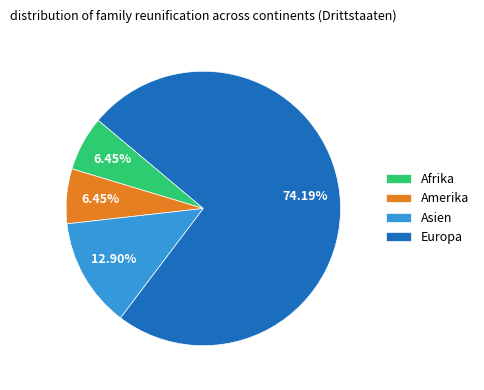

Is the sum of Amerika and Asien greater than half?

No